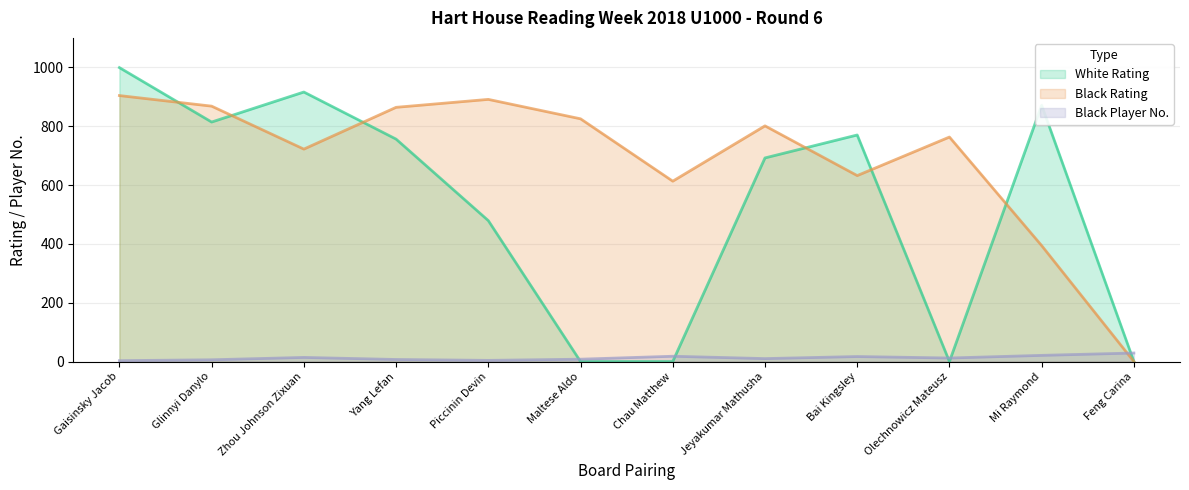

How many interior local valleys does the Black Rating series have?

3